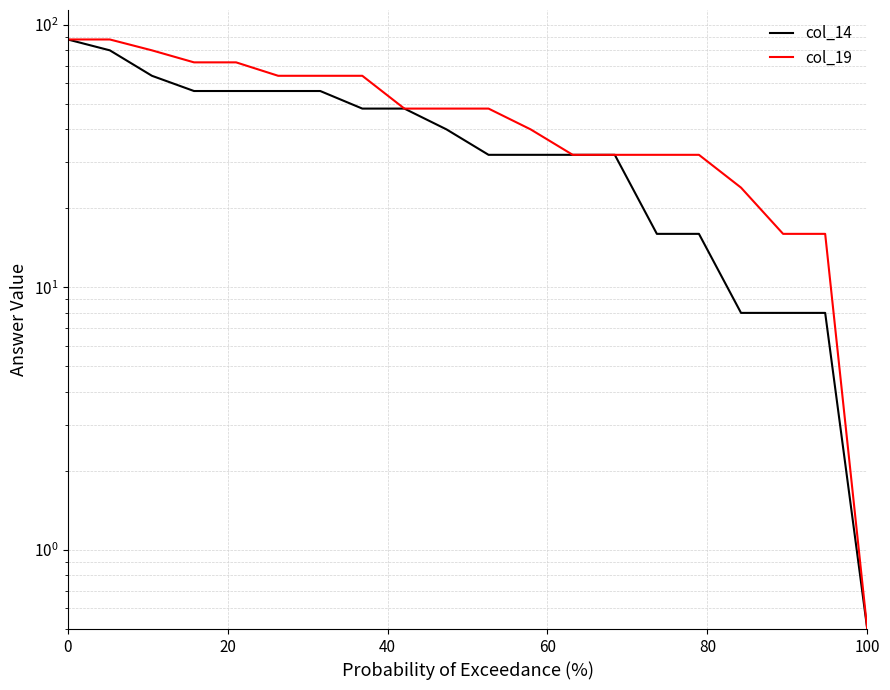

What is the value of the col_14 point at the 19th from the left?

8.0